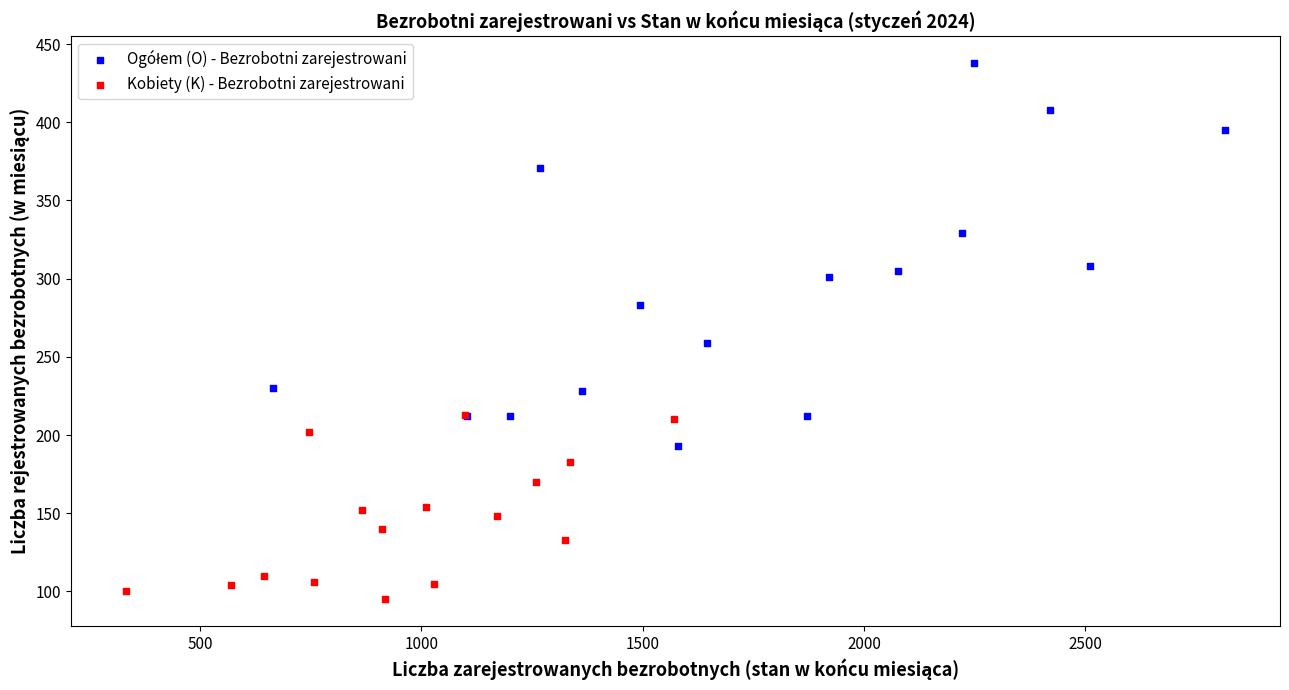

Which series reaches the minimum Y coordinate?

Kobiety (K) - Bezrobotni zarejestrowani